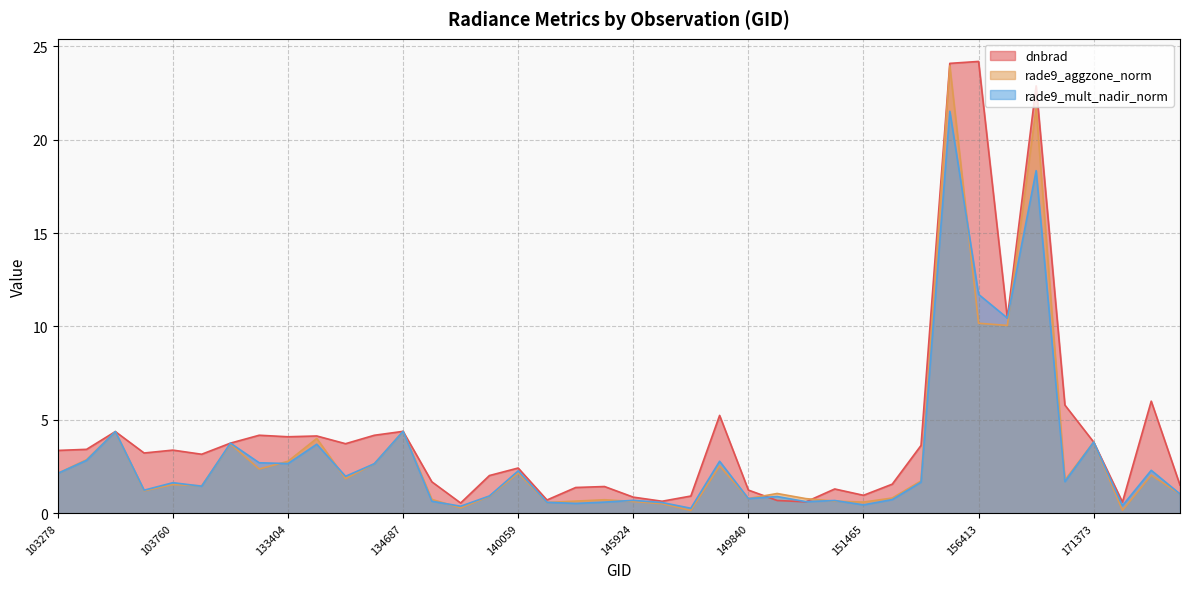

At which category does rade9_mult_nadir_norm reach its first local peak?

103515